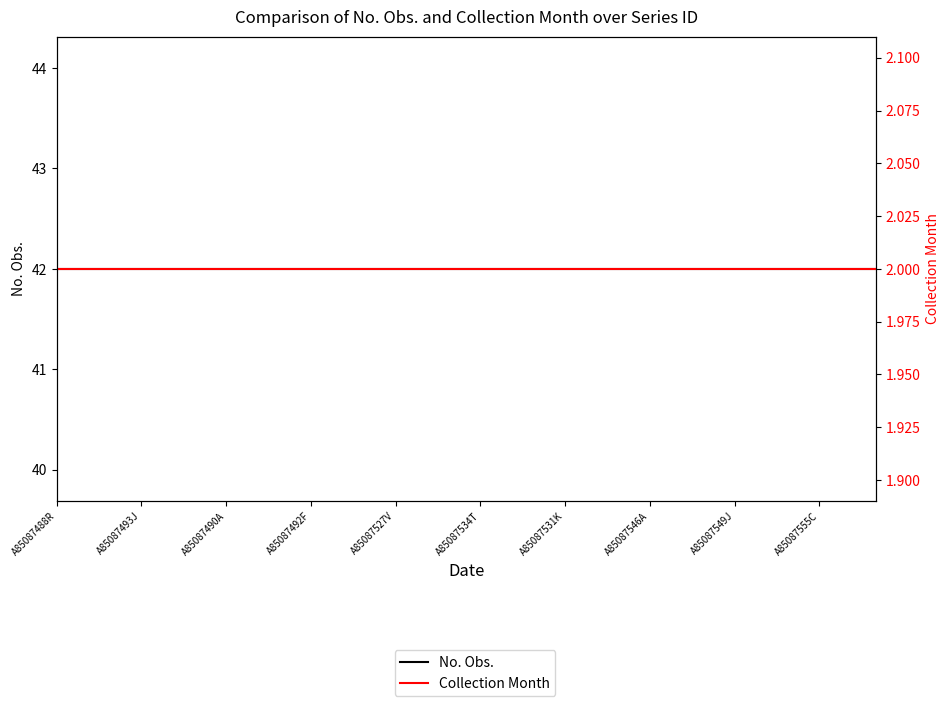

How many distinct data groups are displayed?

2